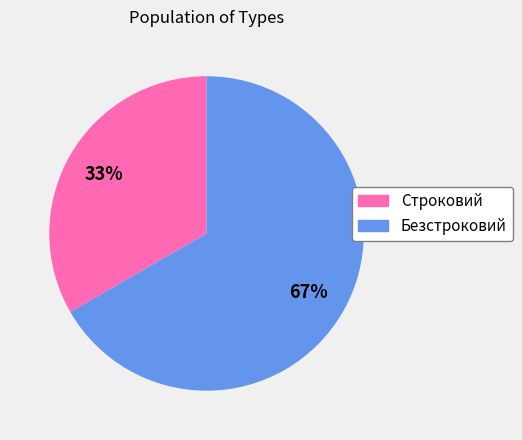

Rank the categories by value from lowest to highest.

Строковий, Безстроковий